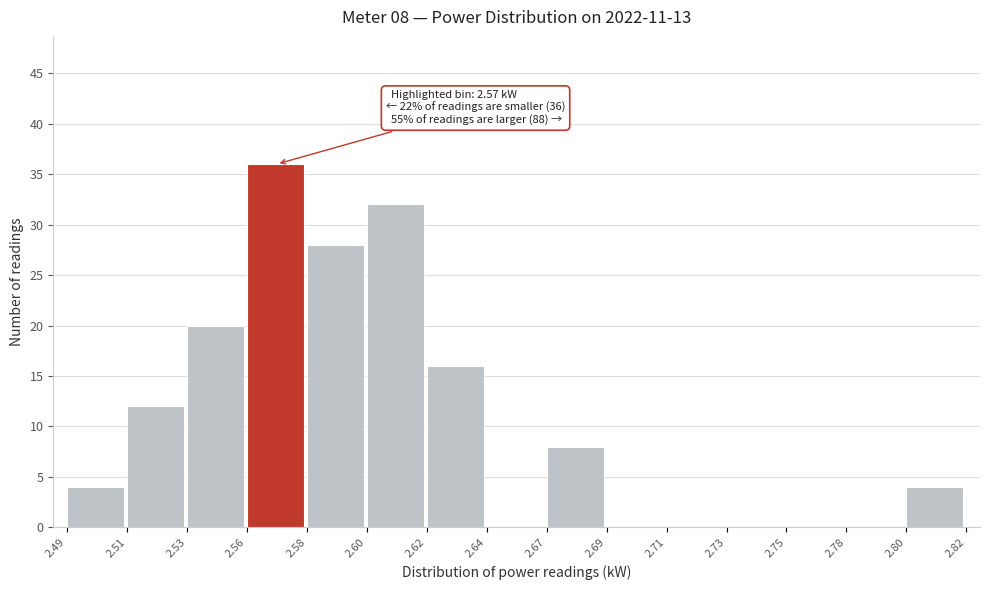

Reading left to right, list all the values displayed in this chart.

2.49=4	2.51=12	2.53=20	2.56=36	2.58=28	2.60=32	2.62=16	2.64=0	2.67=8	2.69=0	2.71=0	2.73=0	2.75=0	2.78=0	2.80=4